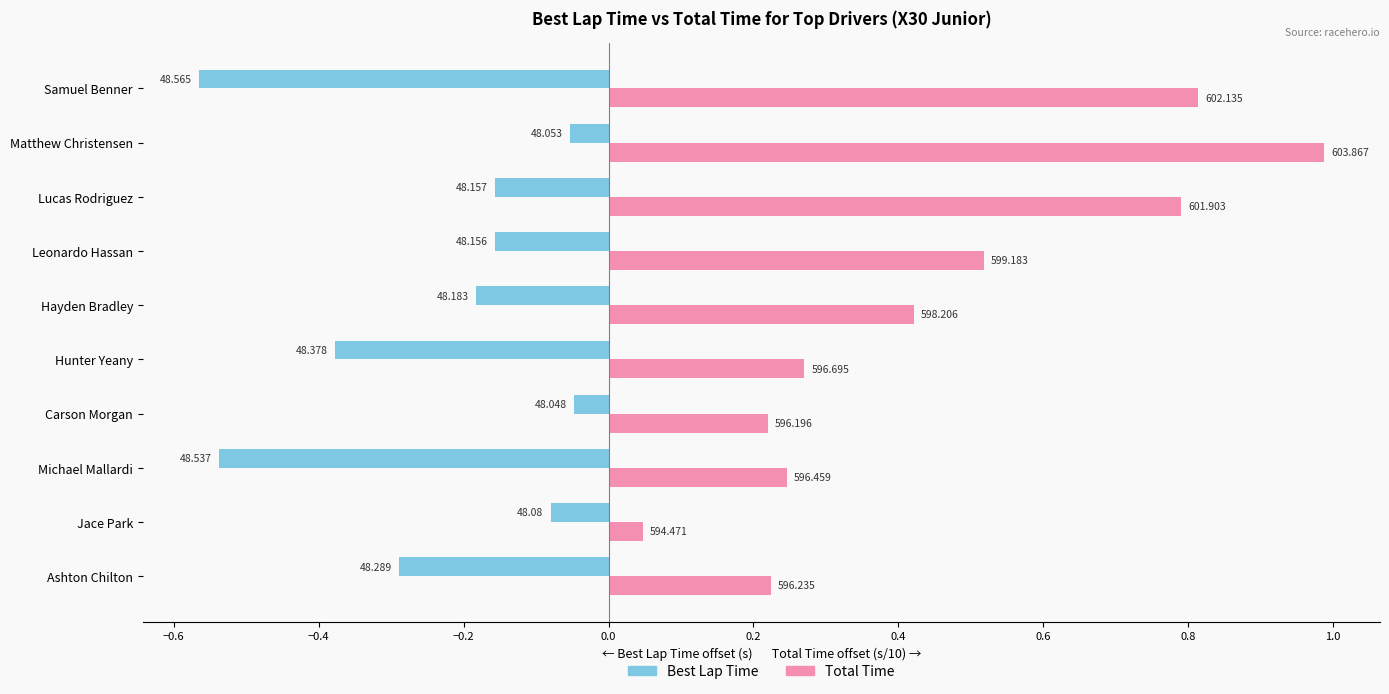

What is the value of the Best Lap Time bar at the 8th from the left?

-0.2